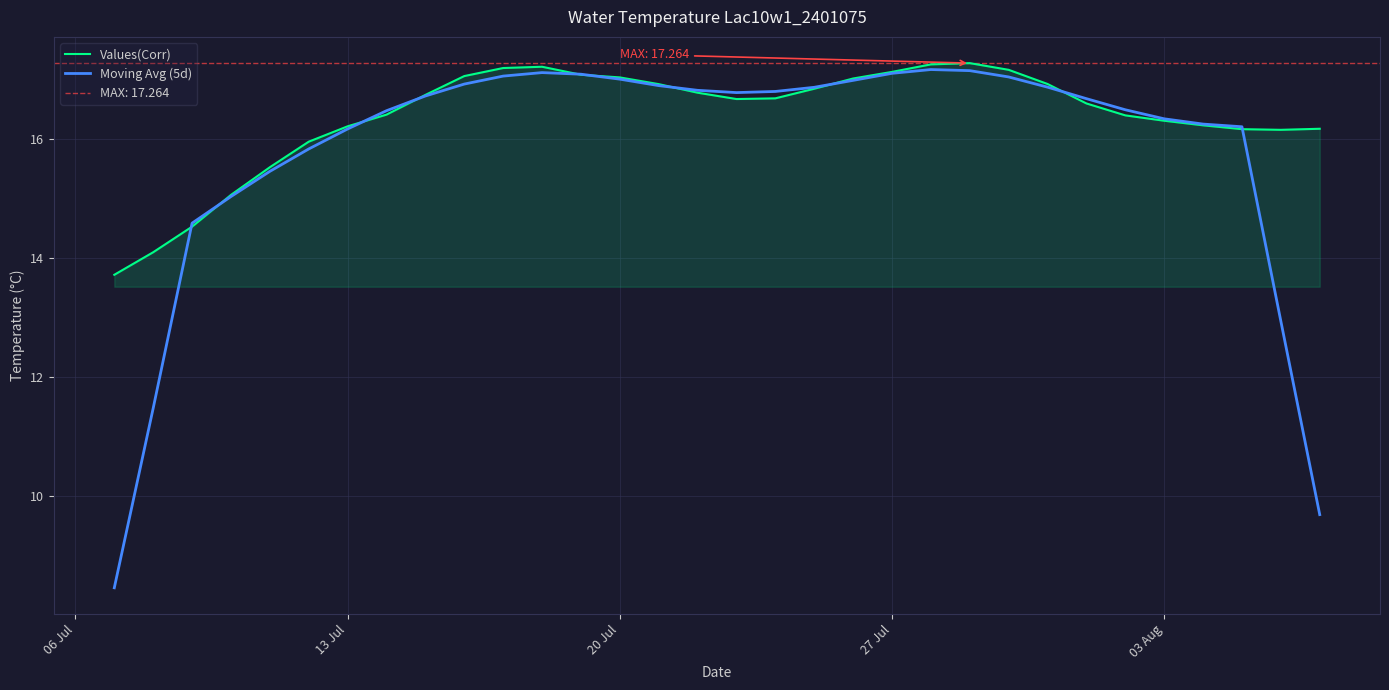

Is it true that Values(Corr) equals 26.4 at 20 Jul?

False